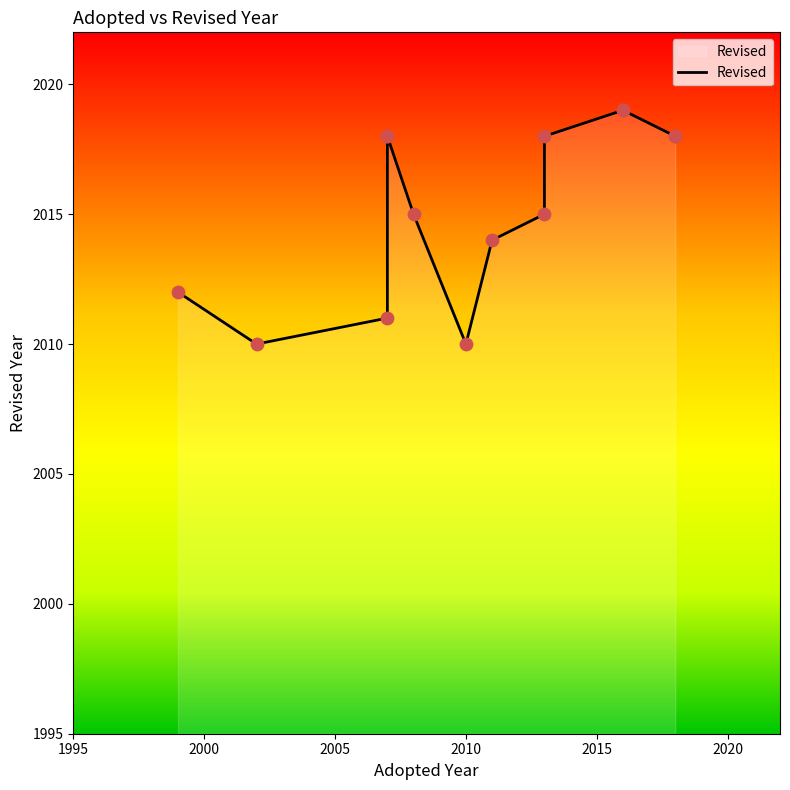

Approximately how many times larger is the value at 2005 compared to 2000?

1.0